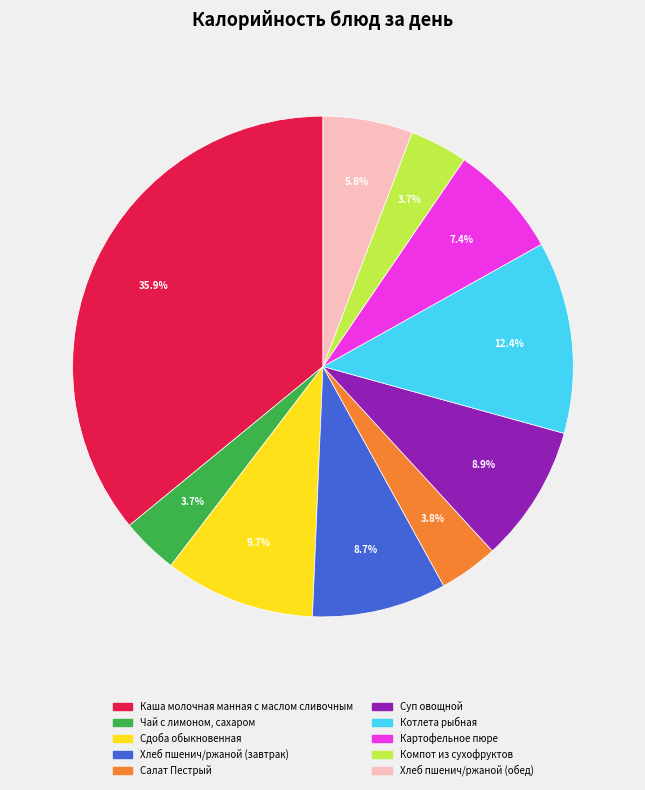

Which slice is the largest?

Каша молочная манная с маслом сливочным